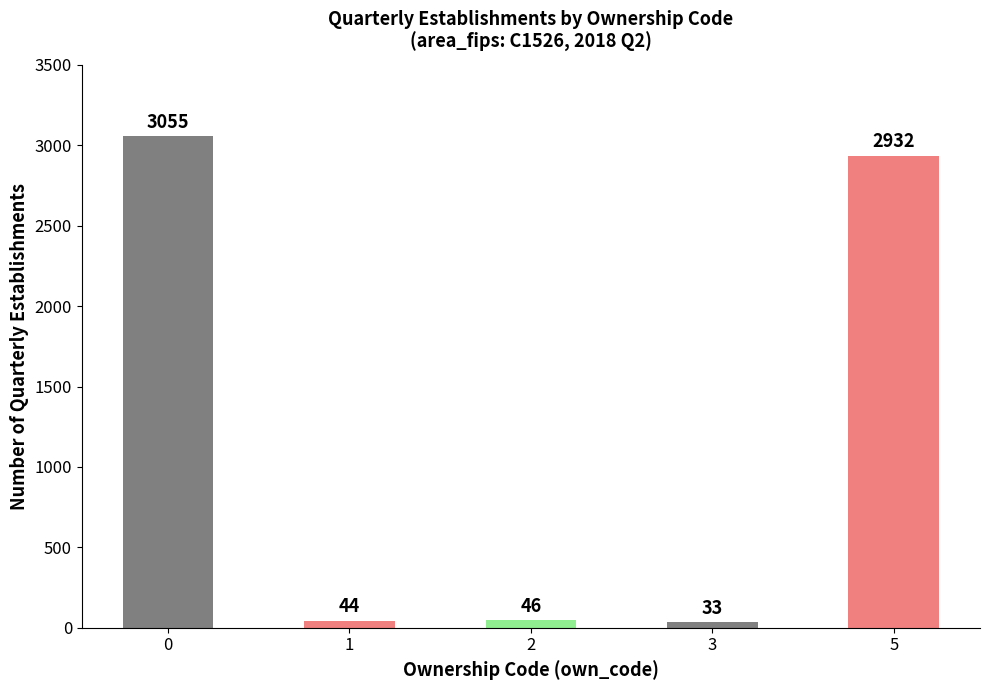

Reading left to right, list all the values displayed in this chart.

3055	44	46	33	2932